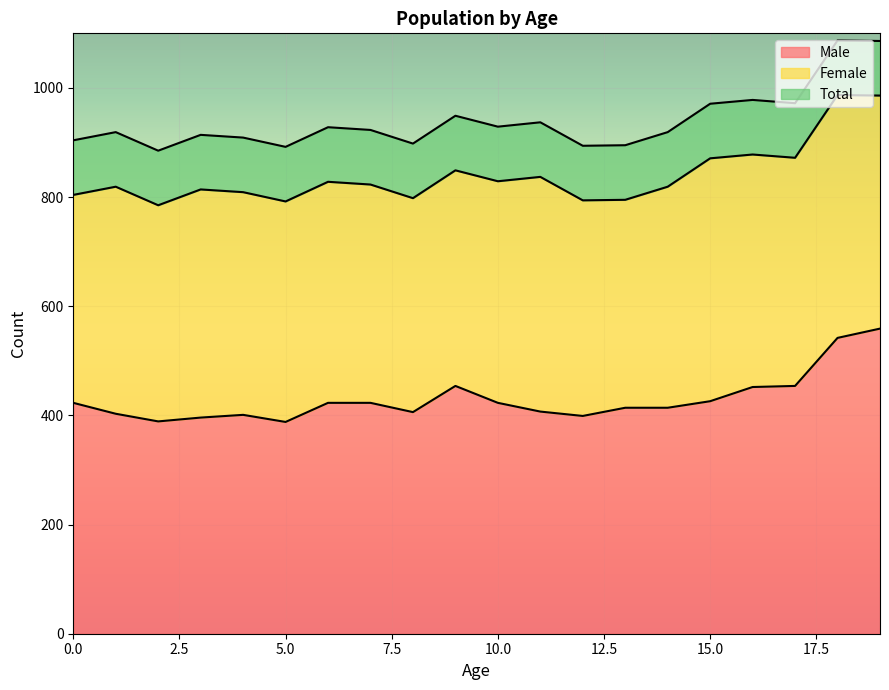

What are all the series names shown in the legend?

Male, Female, Total